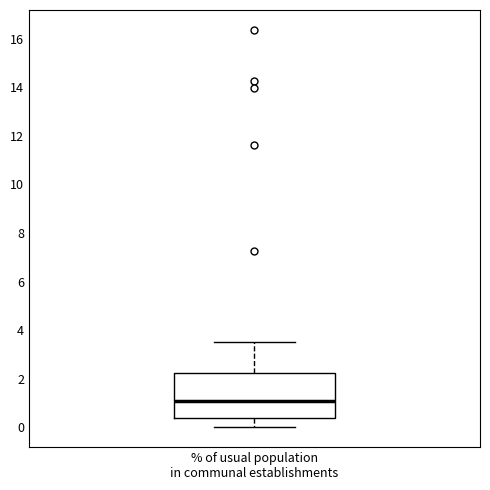

Where is the lower edge of the box for % of usual population in communal establishments on the y-axis? The values are not printed on the chart, so give them approximately, as read against the axis.

0.4